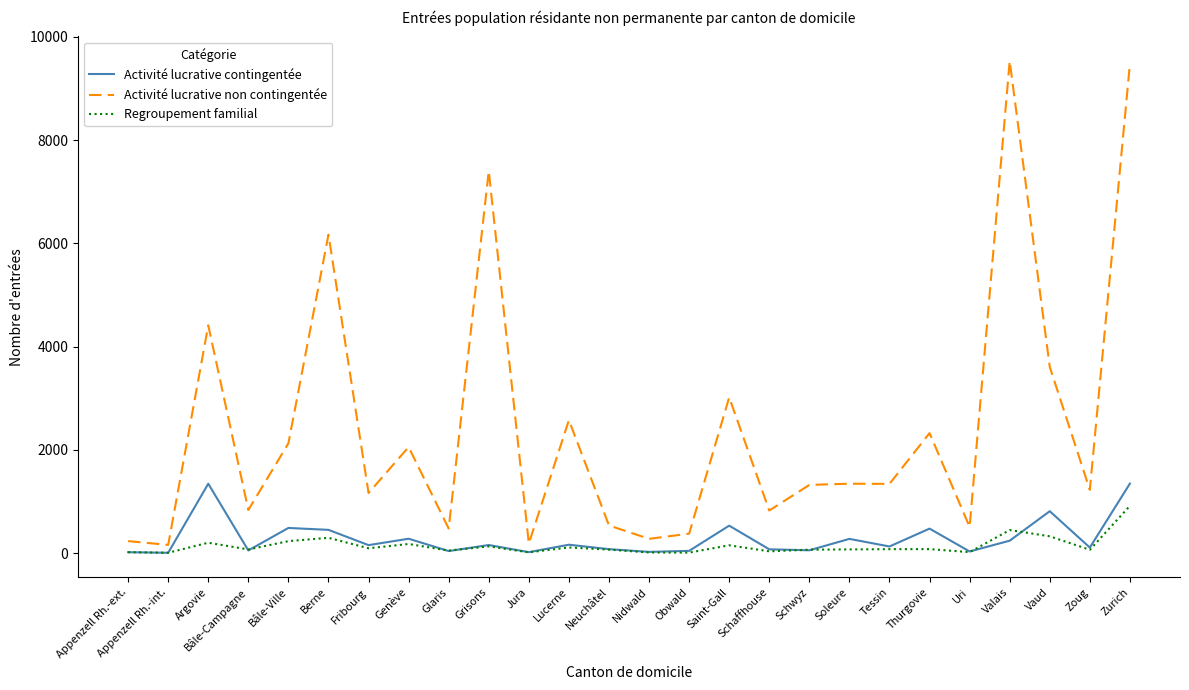

At how many categories does at least one series exceed 8257?

2